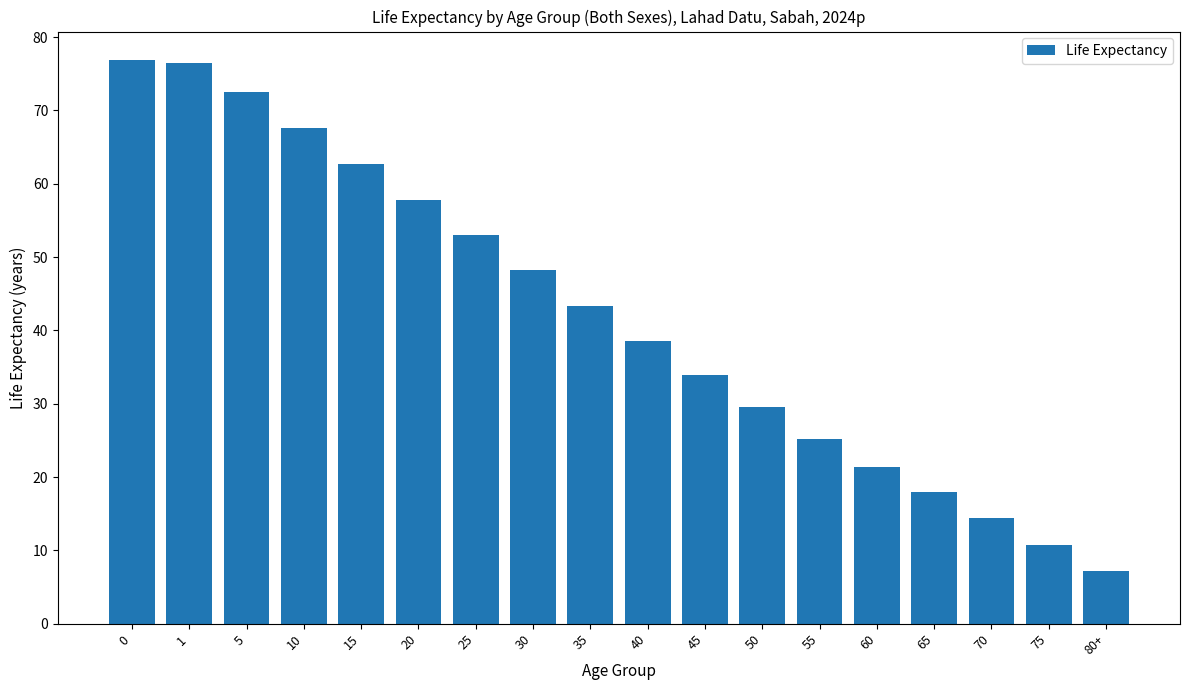

What is the difference between the values at 0 and 60?

55.5